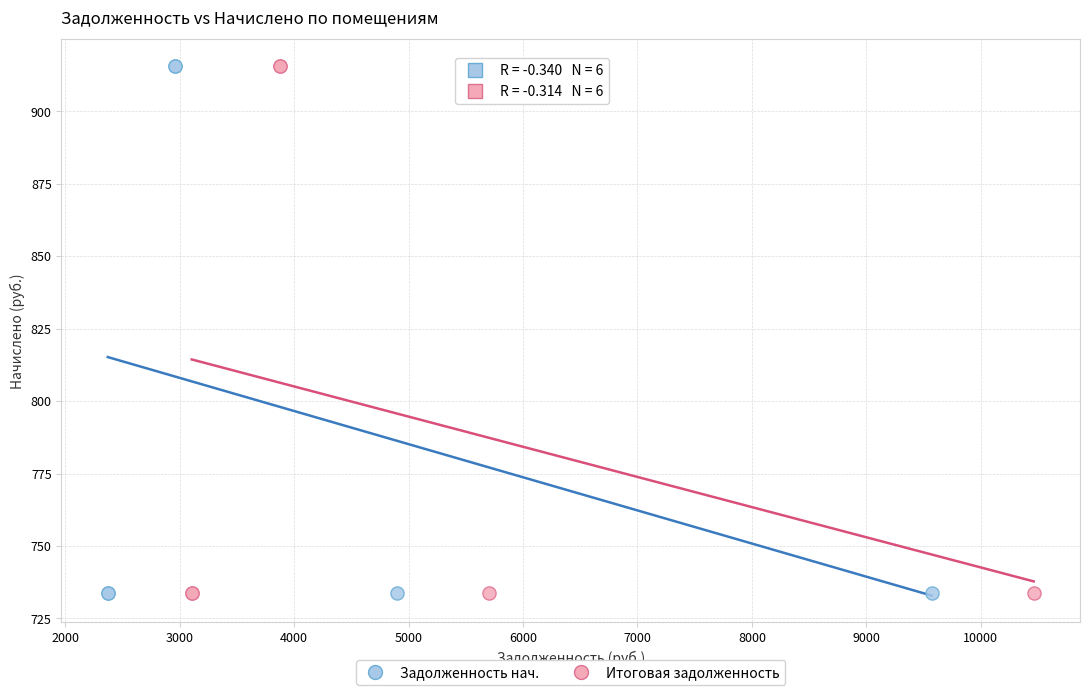

What are all the series names shown in the legend?

Задолженность нач., Итоговая задолженность